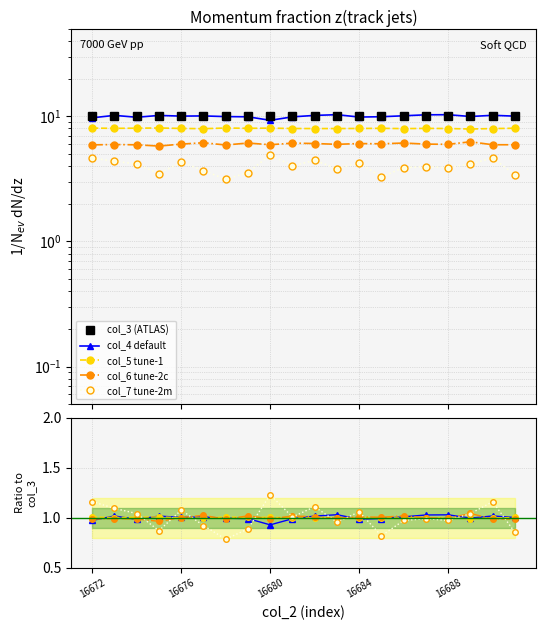

True or false: col_6 and col_5 intersect in this chart.

False